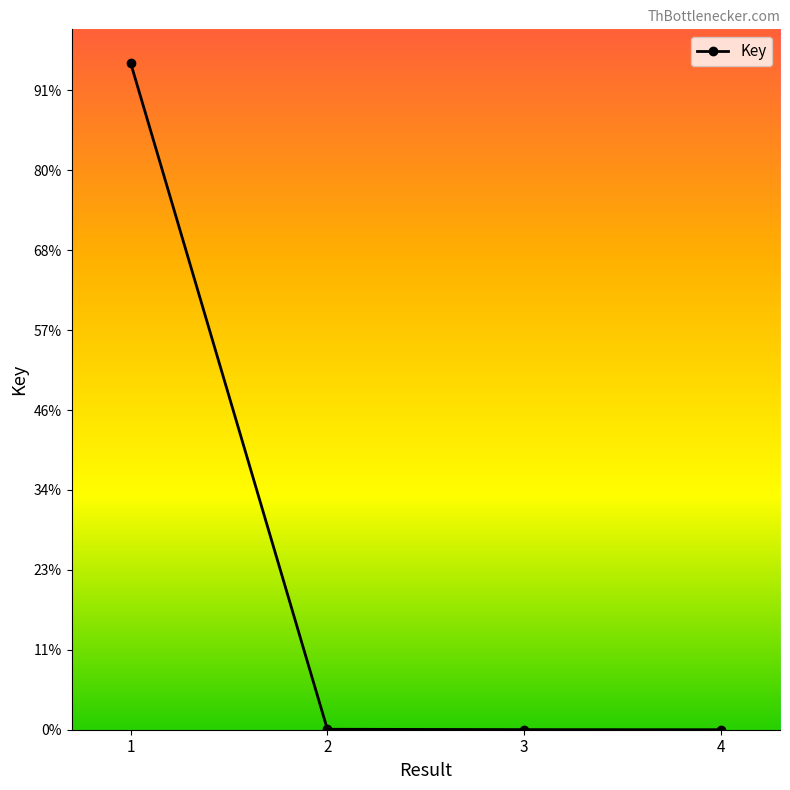

Does the chart have visible grid lines?

No